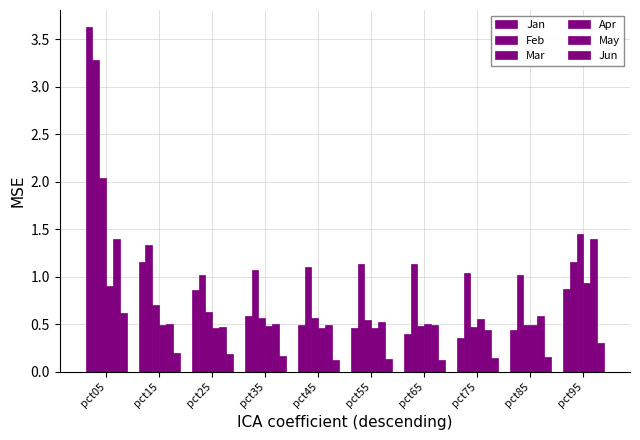

How many bars are there in total?

60